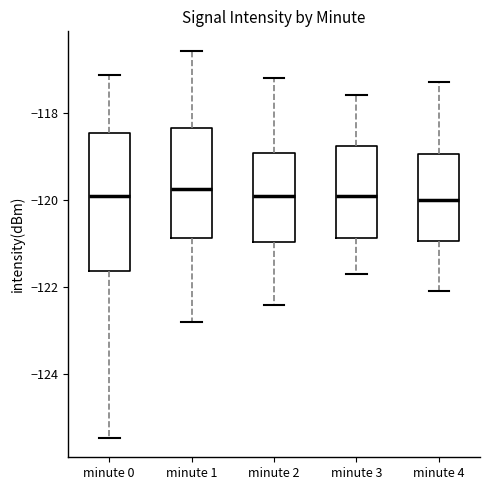

Reading left to right, read every box against the y-axis: the position of its median line, the range the box covers, and the ends of its whiskers. The values are not printed on the chart, so give them approximately, as read against the axis.

minute 0: median -120.0, box -121.6 to -118.4, whiskers -125.4 to -117.2
minute 1: median -119.8, box -120.8 to -118.4, whiskers -122.8 to -116.6
minute 2: median -119.8, box -121.0 to -119.0, whiskers -122.4 to -117.2
minute 3: median -119.8, box -120.8 to -118.8, whiskers -121.6 to -117.6
minute 4: median -120.0, box -121.0 to -119.0, whiskers -122.0 to -117.2